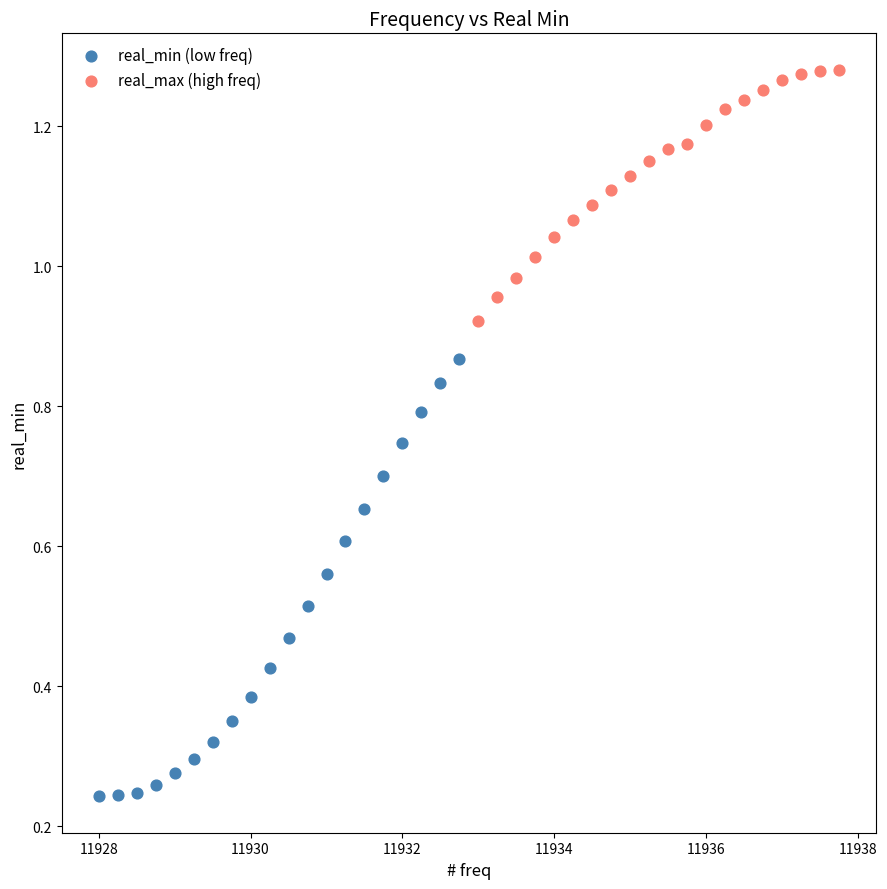

Which series reaches the minimum Y coordinate?

real_min (low freq)